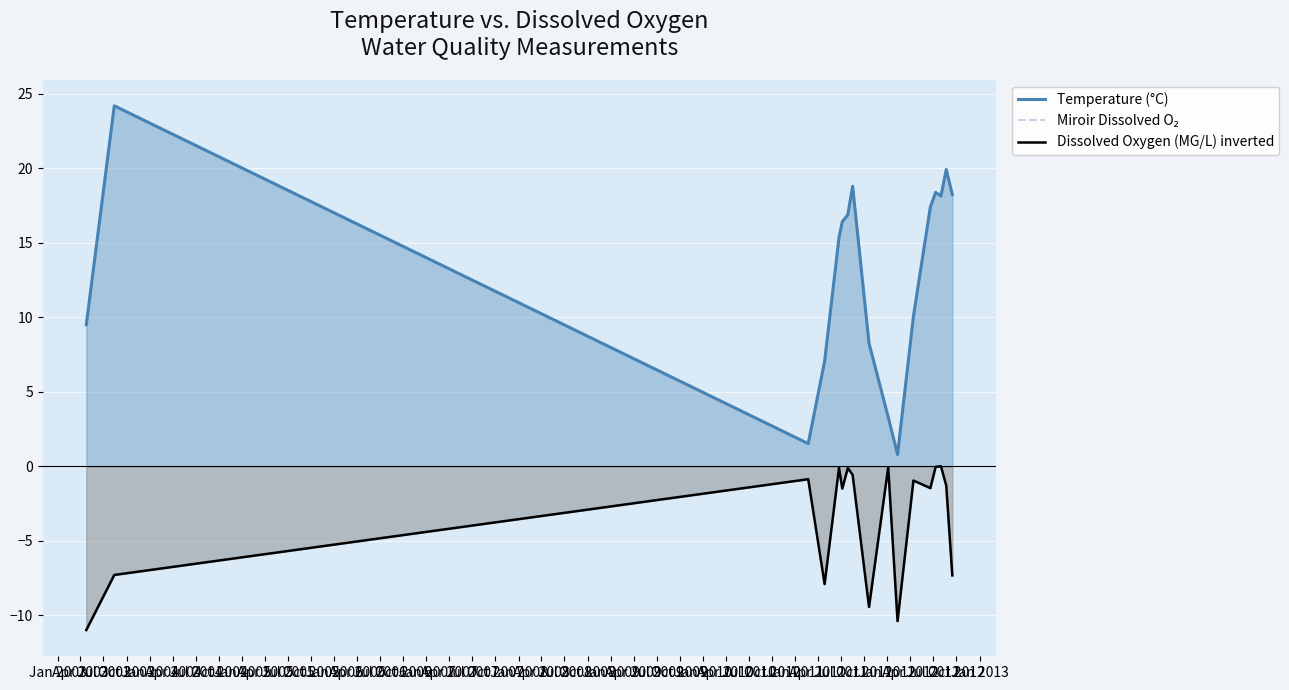

What is the maximum value shown in the chart?

24.2